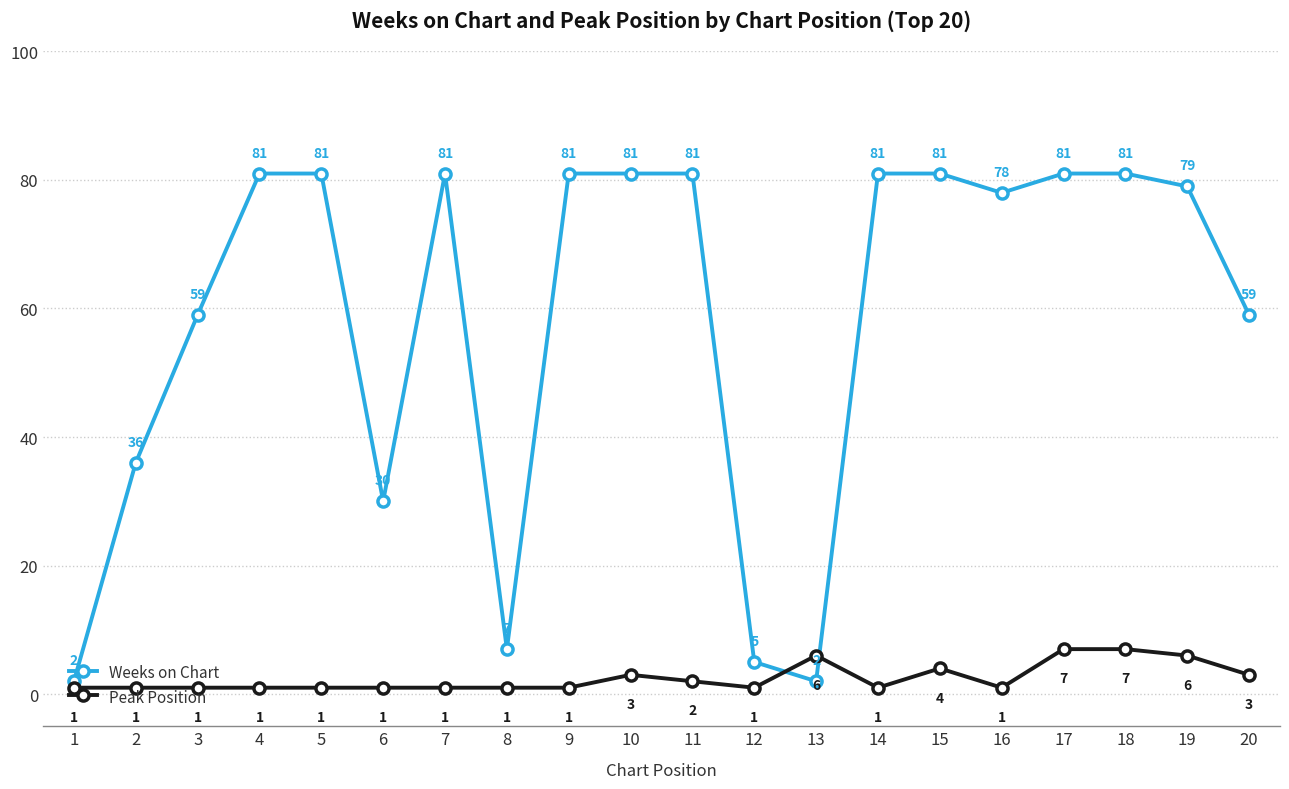

At how many categories does at least one series exceed 28?

16